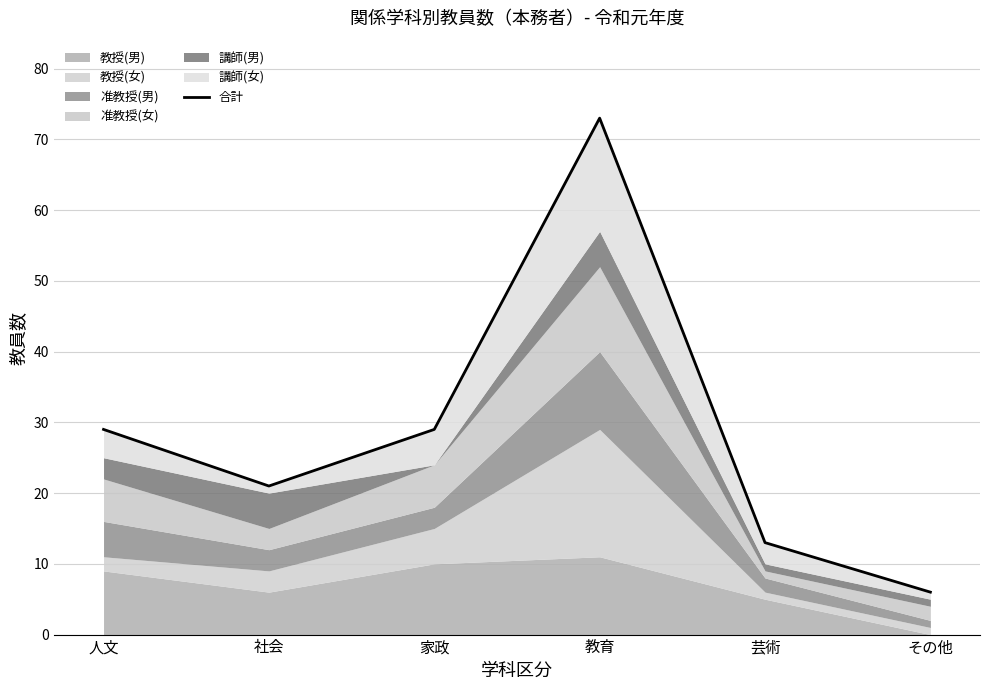

Is it true that the value at 家政 is 29?

True